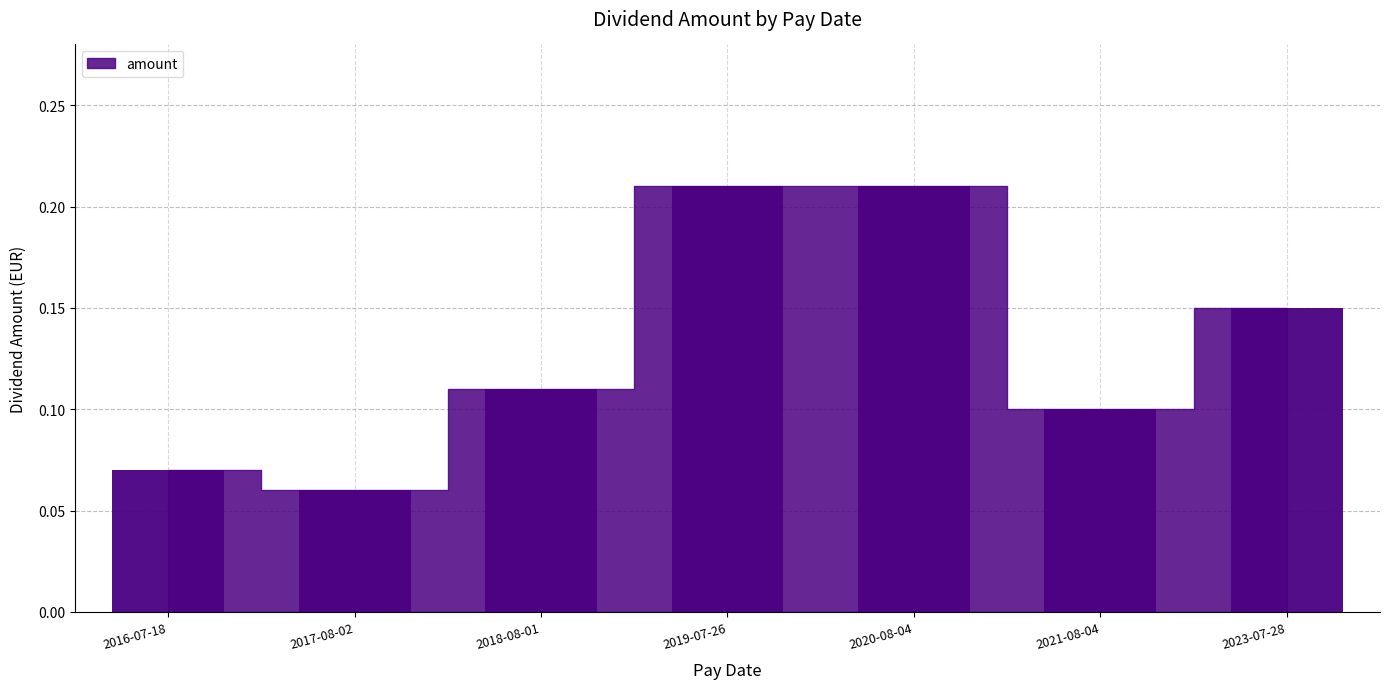

Is it true that the value at 2016-07-18 is 0.0?

False